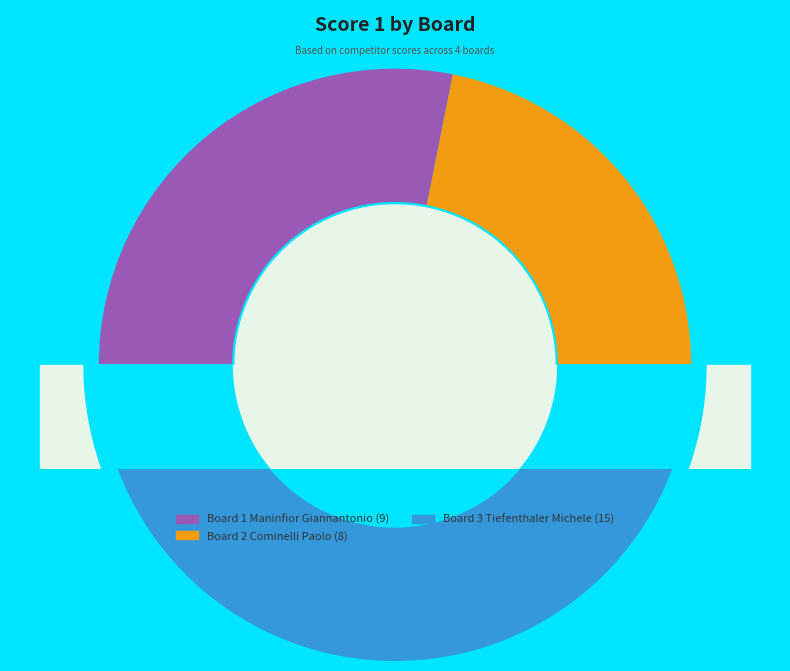

To the nearest percent, what is the average slice percentage?

25%